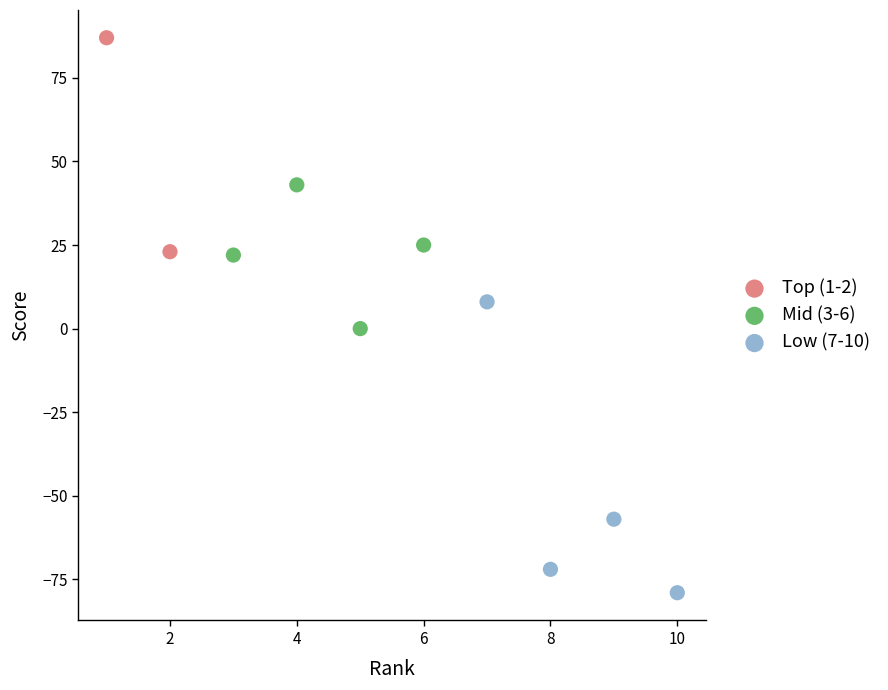

Which series has the largest Y range (max minus min)?

Low (7-10)